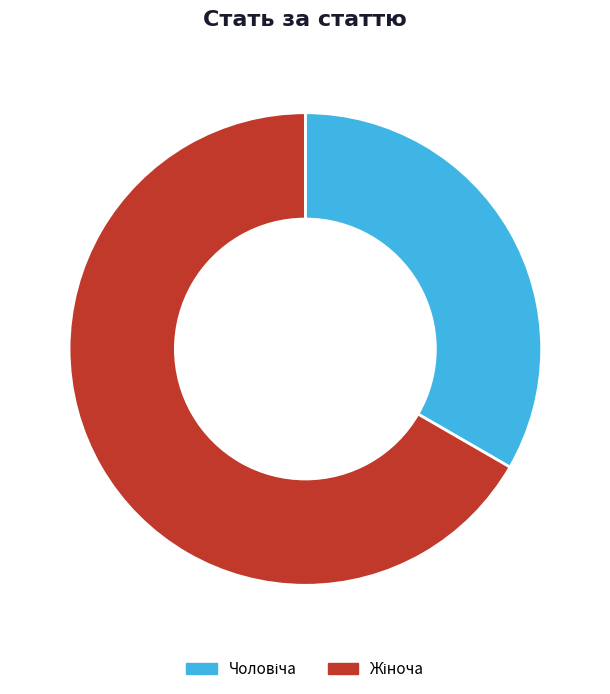

Does any single category account for the majority?

Yes